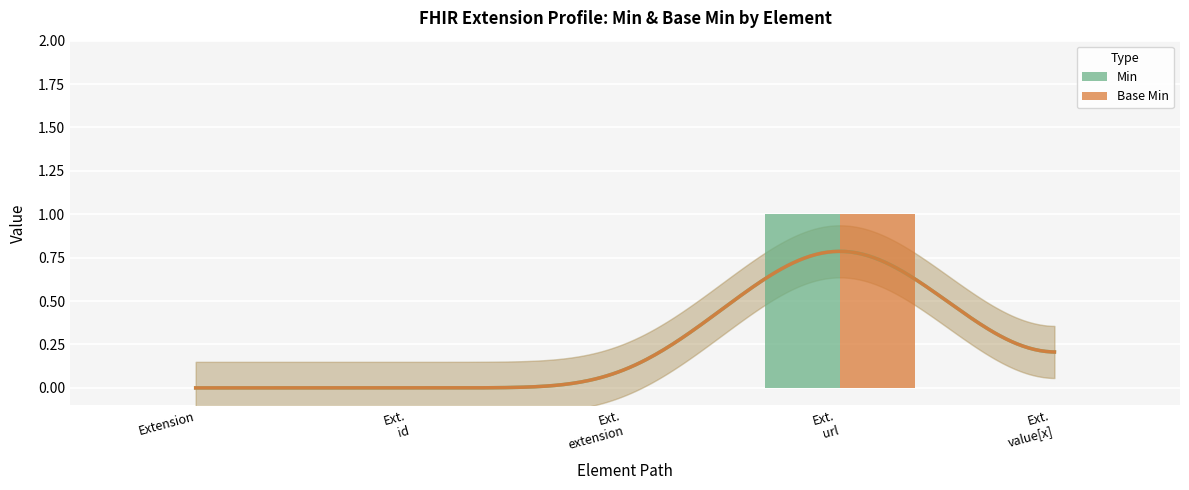

At which category does the chart reach its minimum across all series?

Extension